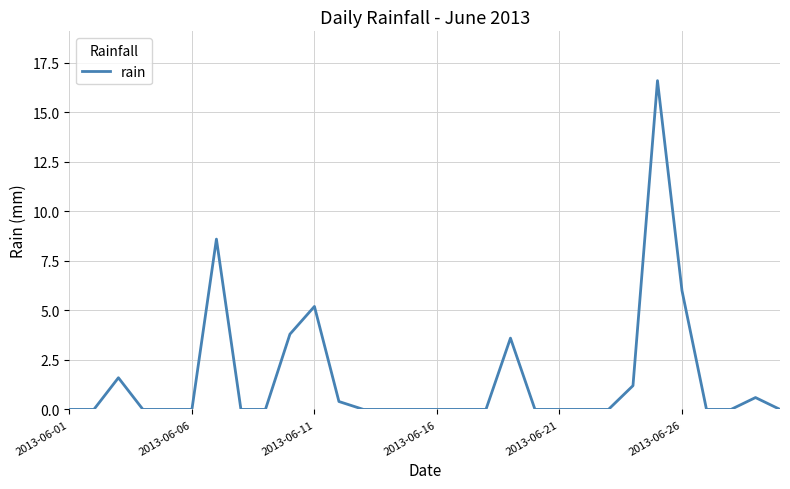

What is the difference between the maximum and minimum values?

16.6